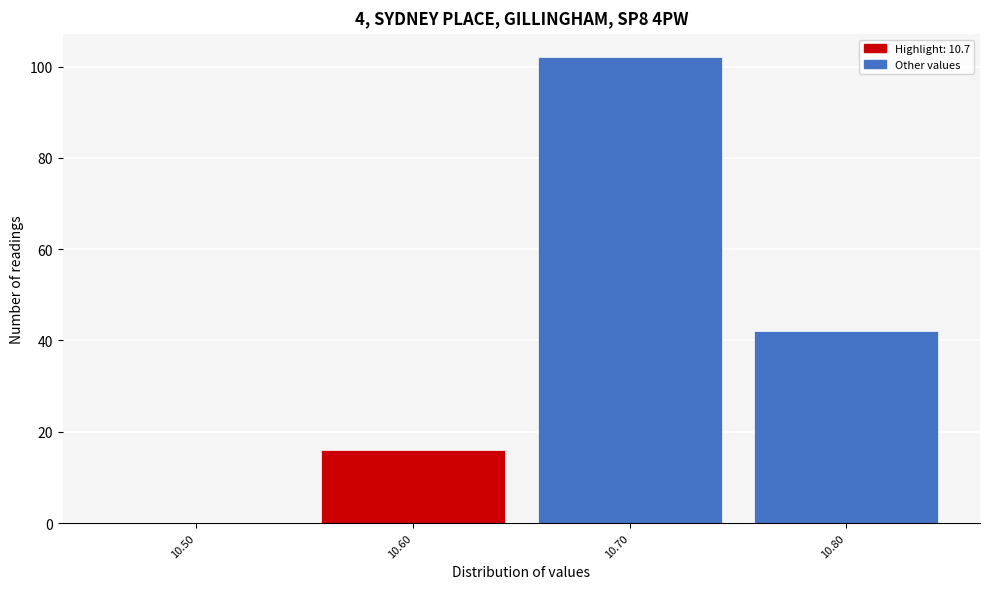

Reading right to left, what are all the values shown in this chart?

10.80=42	10.70=102	10.60=16	10.50=0